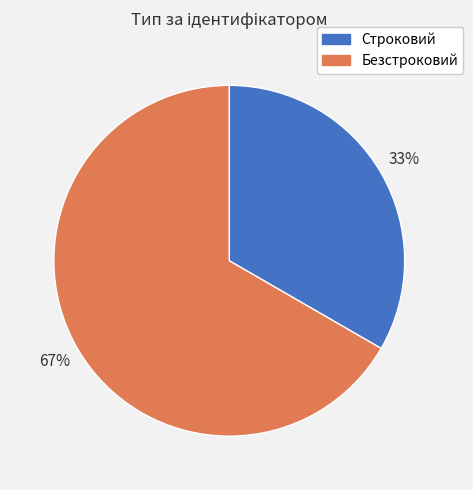

Between Безстроковий and Строковий, which is larger?

Безстроковий